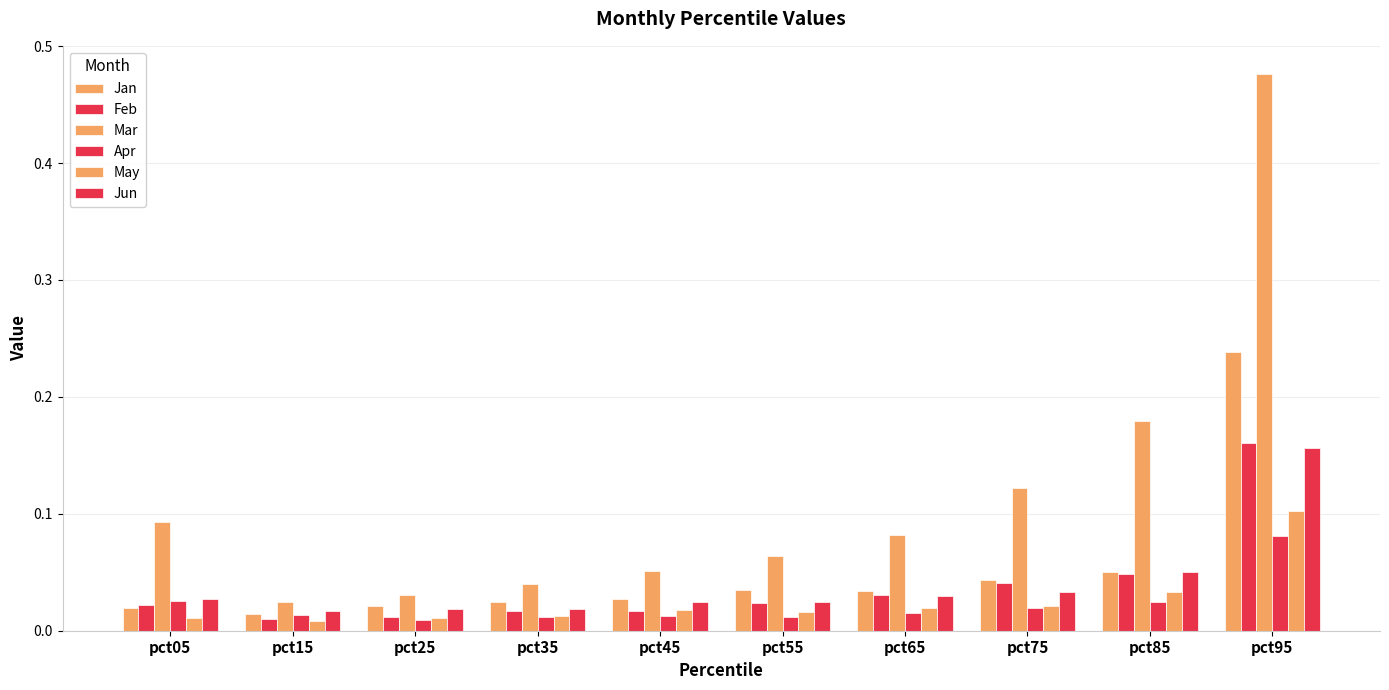

Which has a higher value, pct25 or pct65?

pct65